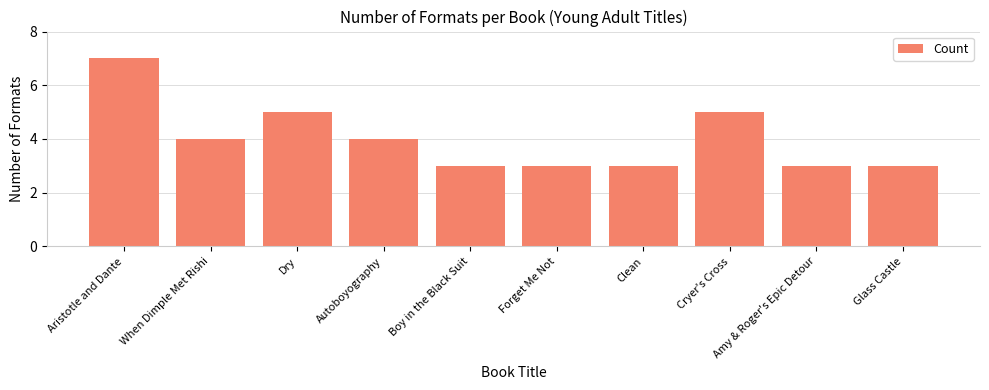

What is the change in value from Autoboyography to Boy in the Black Suit?

-1